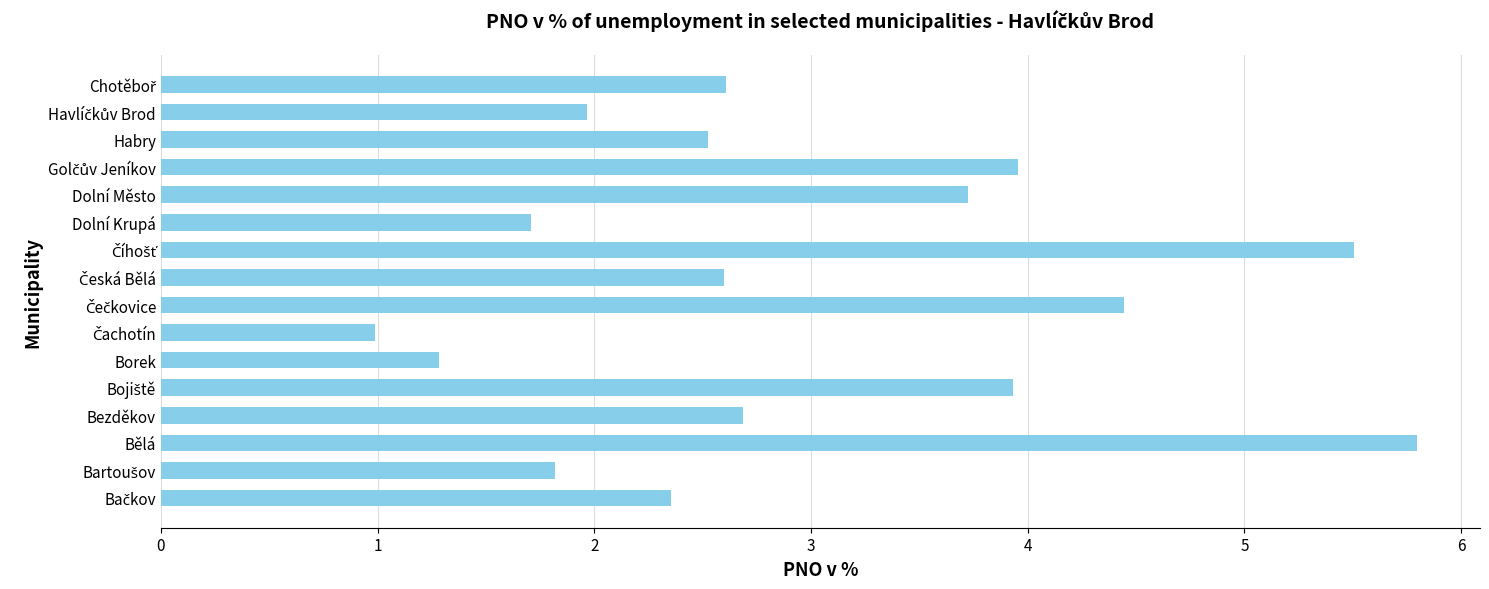

Count the number of data series in this chart.

1